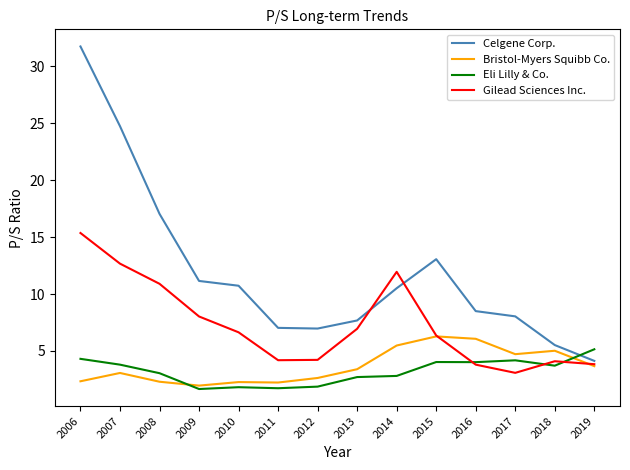

Where is Gilead Sciences Inc. nearest to the value 9?

2009